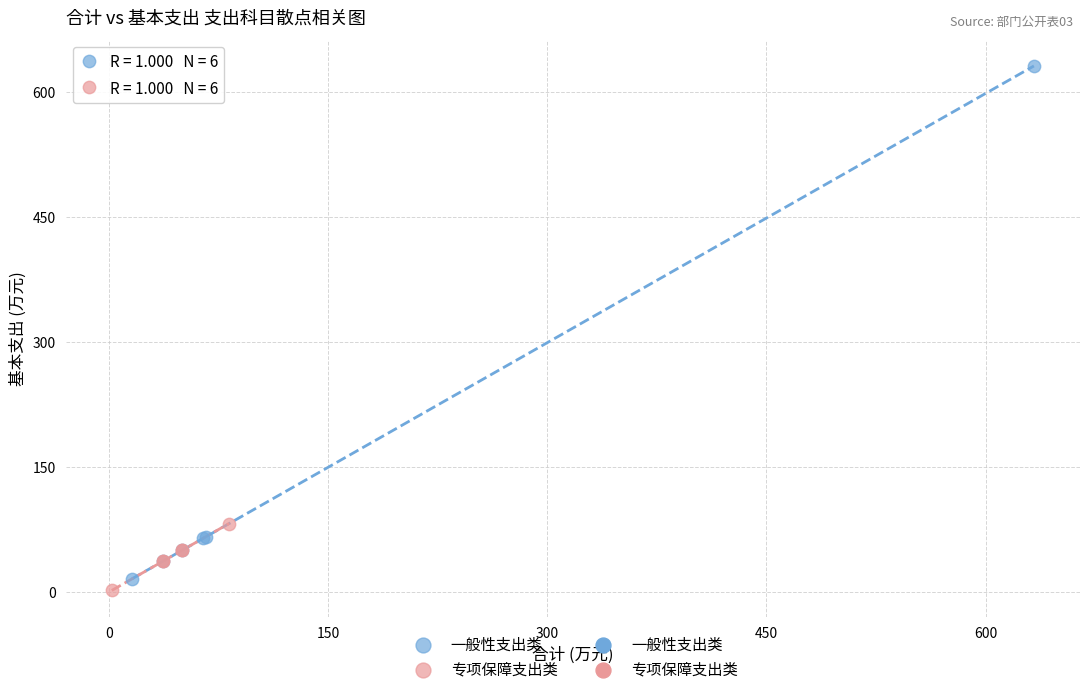

Which series has the widest spread of Y values?

一般性支出类